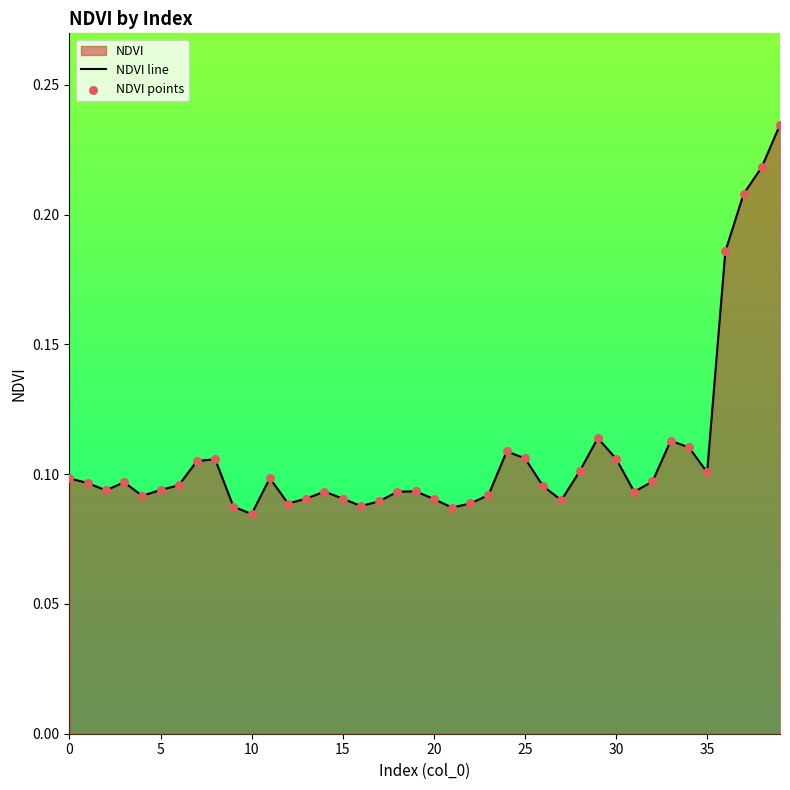

Which series reaches the maximum Y coordinate?

NDVI line